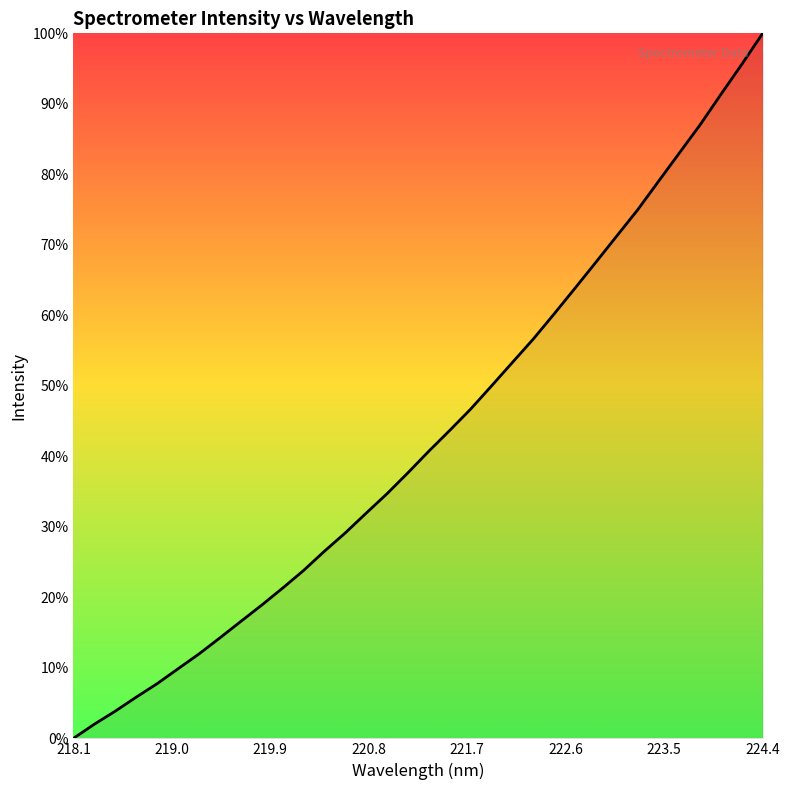

What is the value of the 26th point from the left?

3856.6